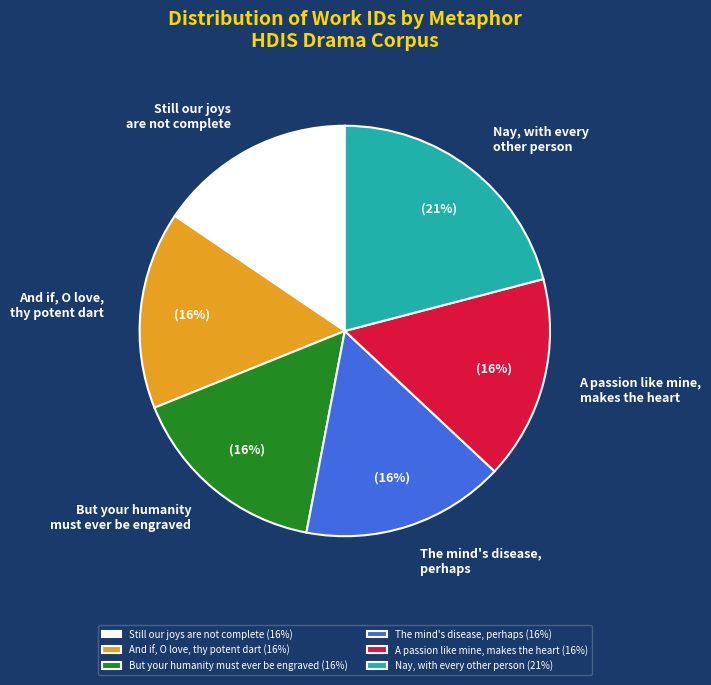

To the nearest percent, what portion does But your humanity must ever be engraved represent?

16%